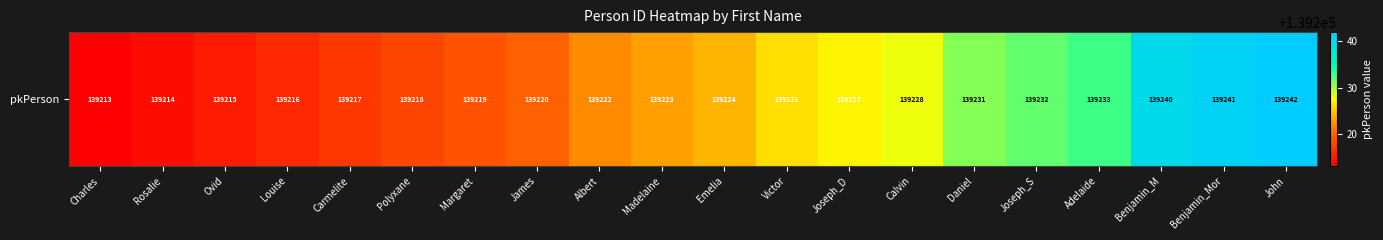

The chart shows a value of 48297 at Calvin. True or false?

False